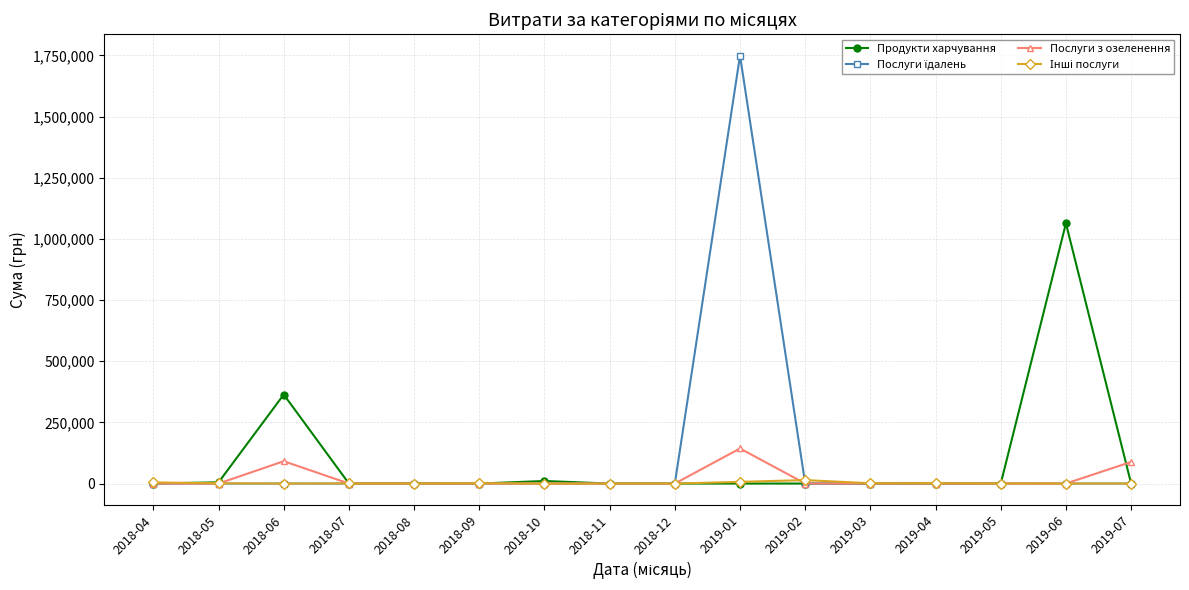

What is the label of the 4th point from the left?

2018-07